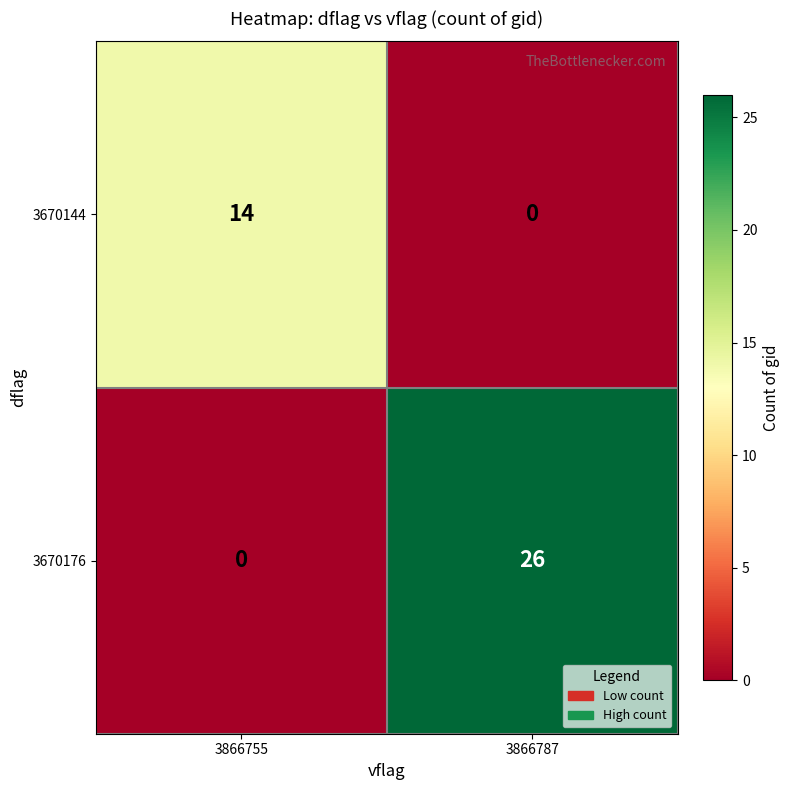

Reading left to right, transcribe all the data shown in this chart.

3670144: 3866755=14	3866787=0
3670176: 3866755=0	3866787=26